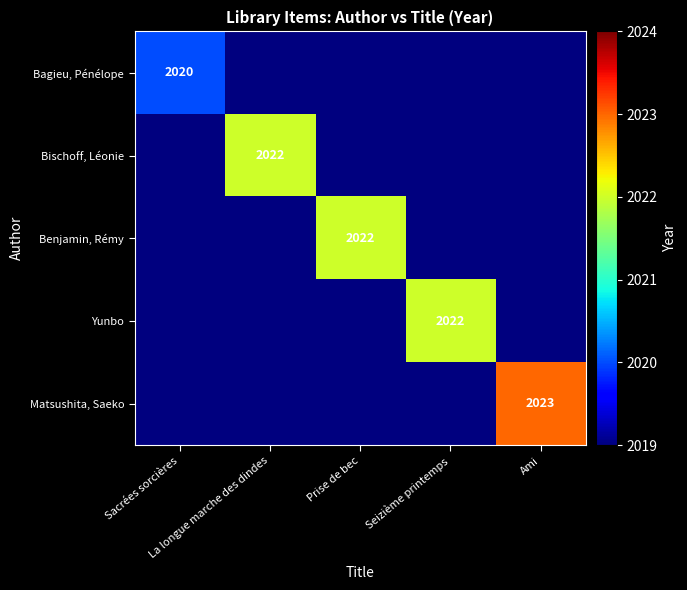

List the series in order of their peak value, highest first.

Matsushita, Saeko, Bischoff, Léonie, Benjamin, Rémy, Yunbo, Bagieu, Pénélope